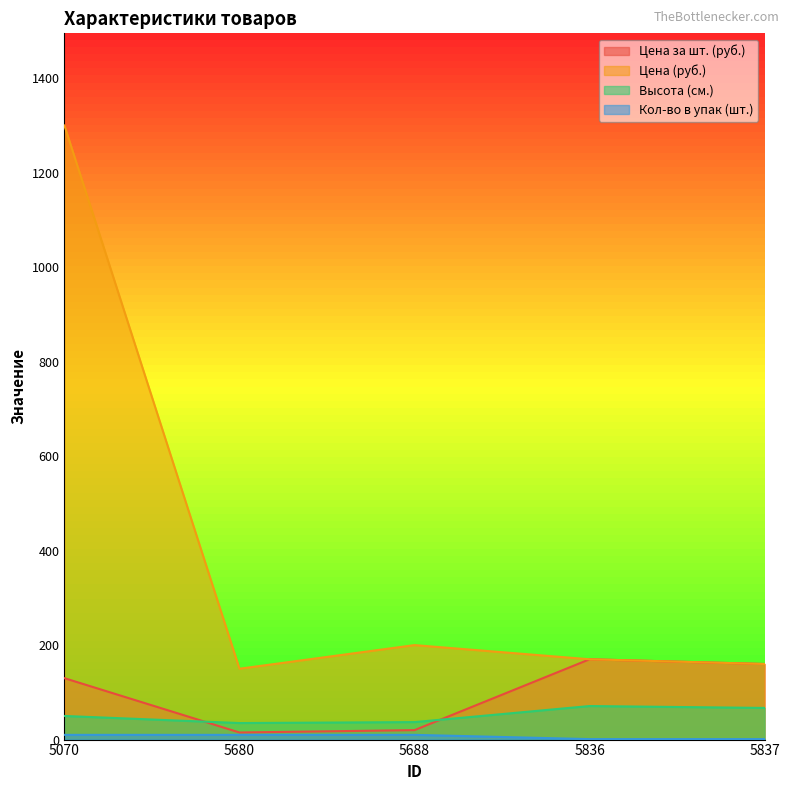

How many lines are shown in the chart?

4